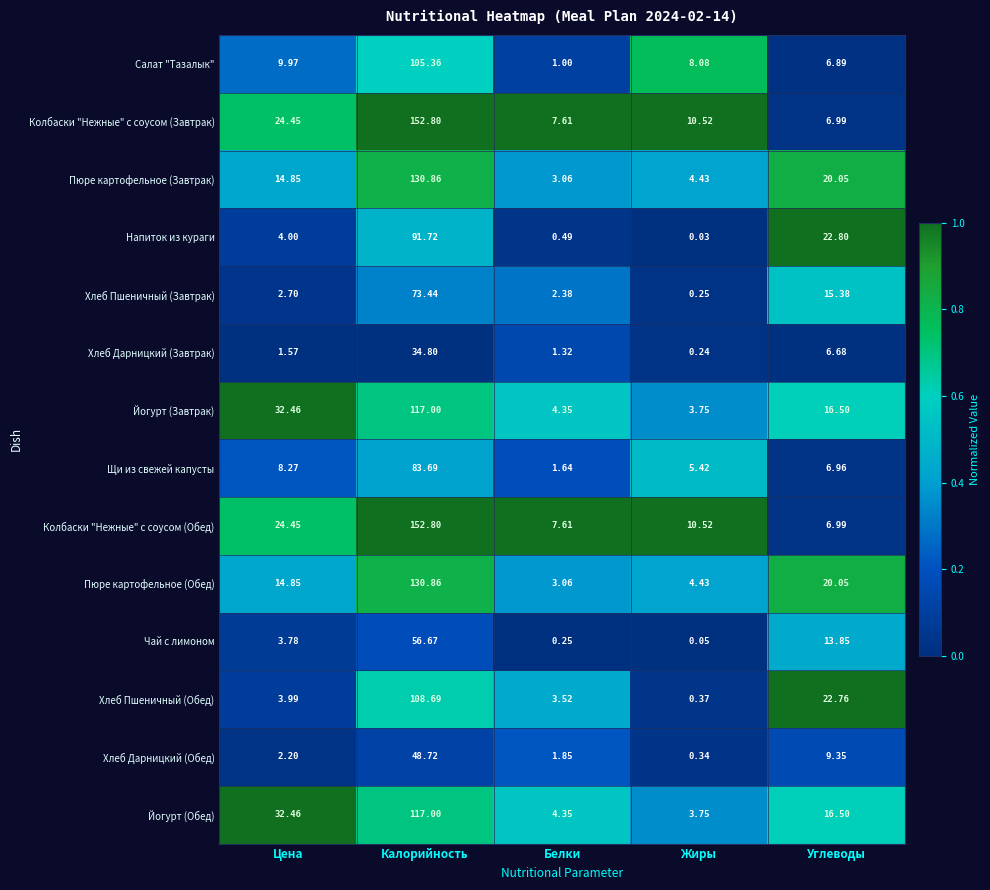

Where is Колбаски "Нежные" с соусом (Завтрак) nearest to the value 79?

Цена